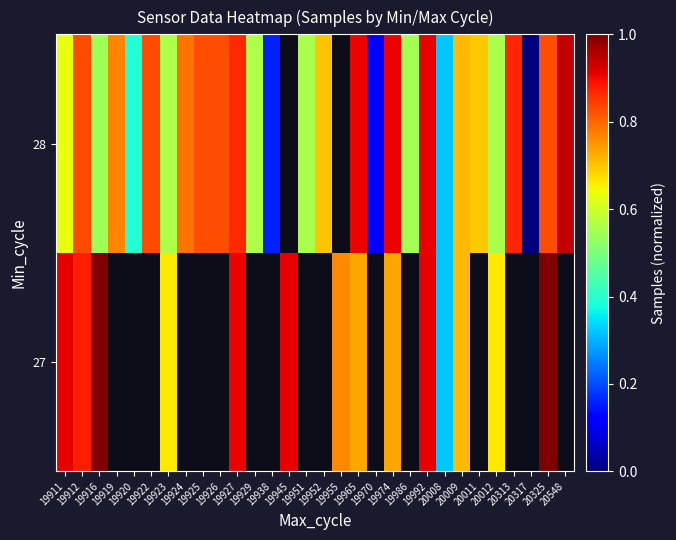

At which label is 28 closest to 0?

20317